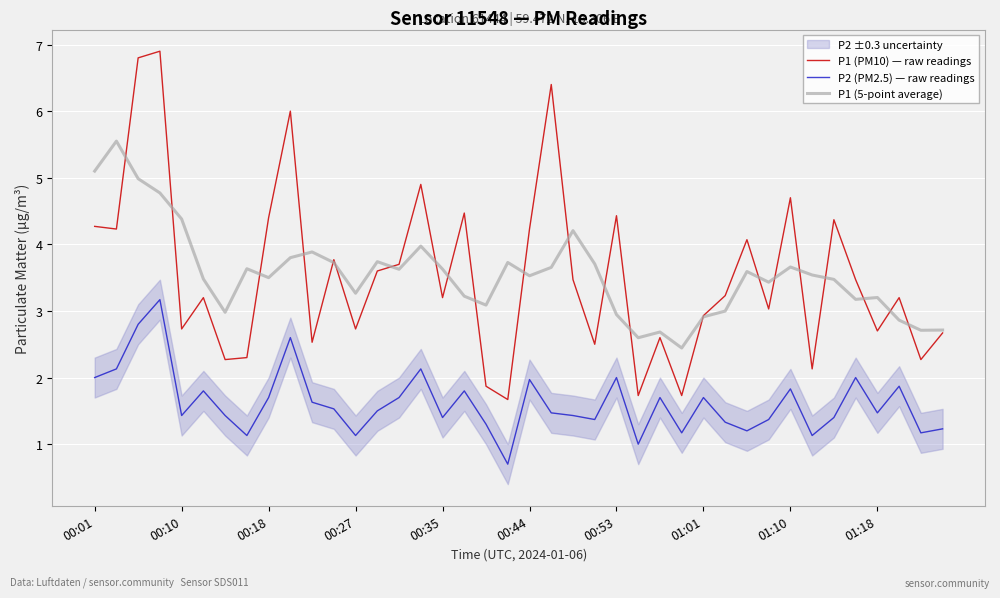

True or false: P2 (PM2.5) — raw readings and P1 (PM10) — raw readings intersect in this chart.

False